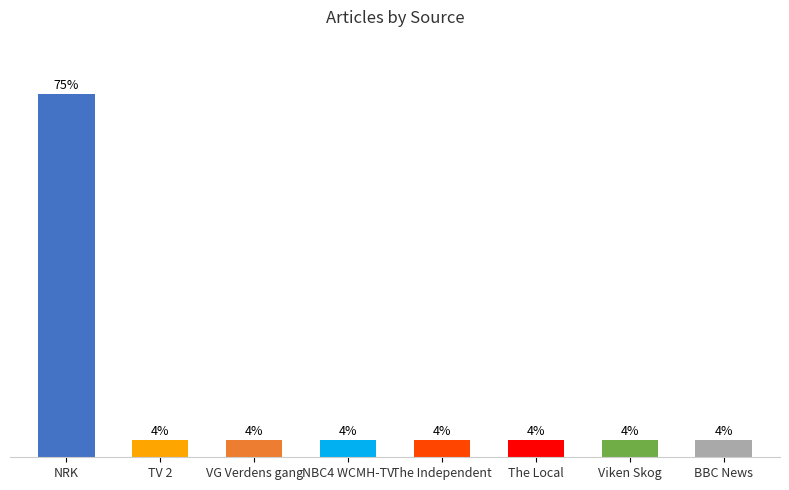

Does the chart contain any negative values?

No